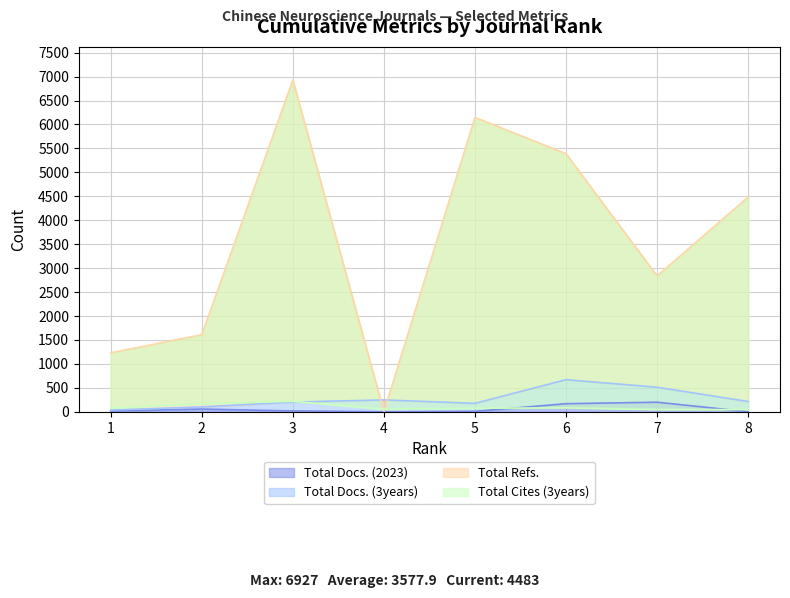

How many intersections are there between Total Docs. (3years) and Total Refs.?

2